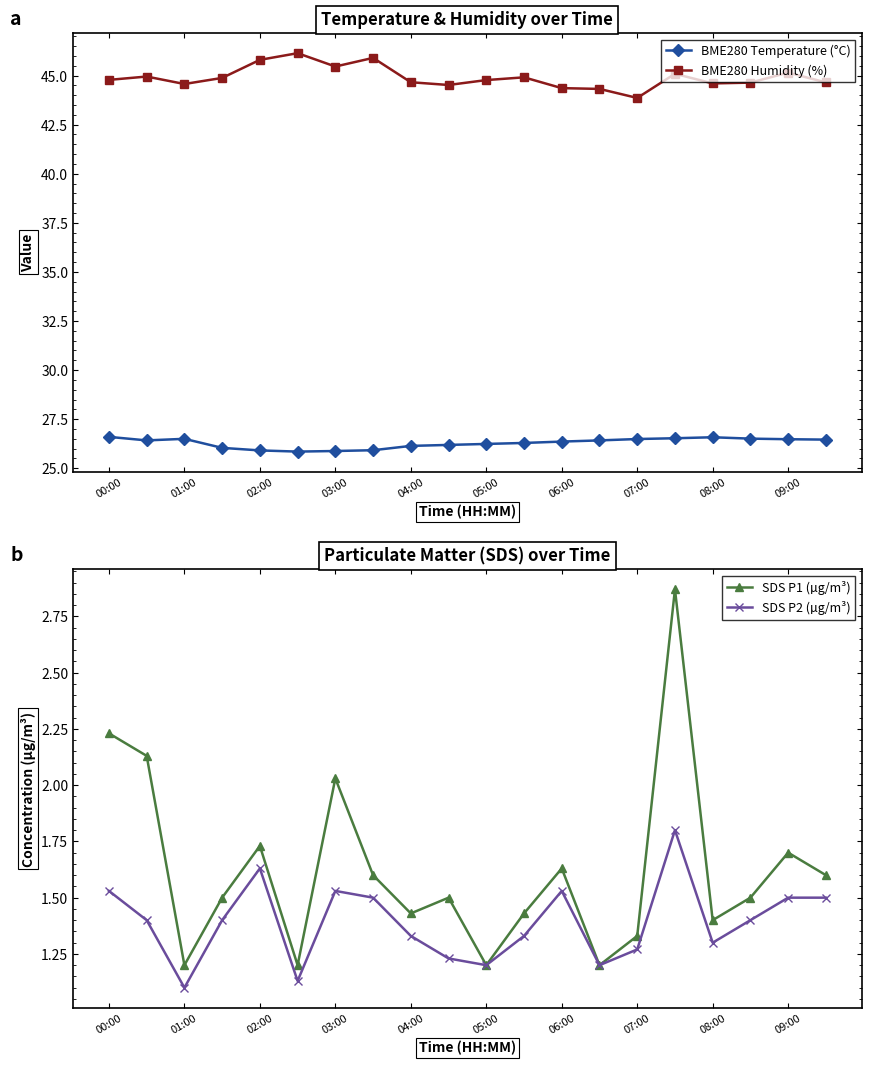

What is the maximum value for BME280 Temperature (°C)?

26.6